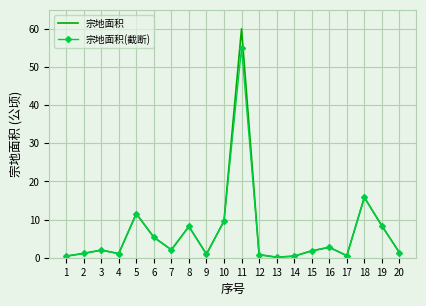

How many interior local valleys does the 宗地面积 series have?

5